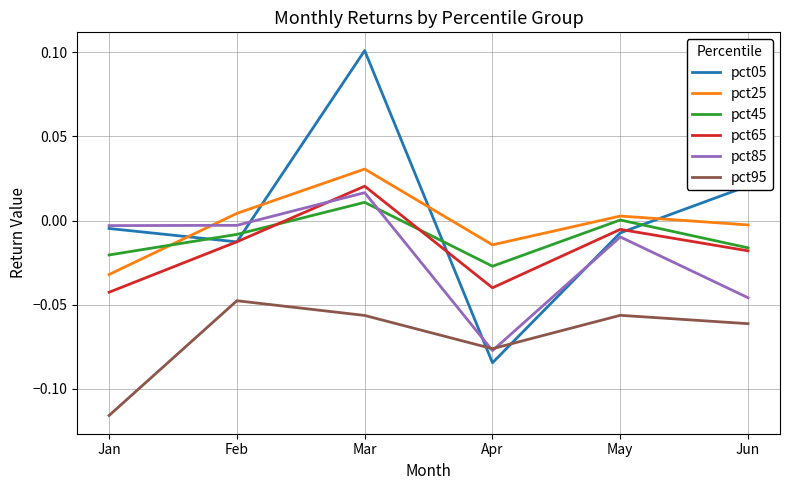

The value of pct05 at Feb is -0.0. True or false?

True